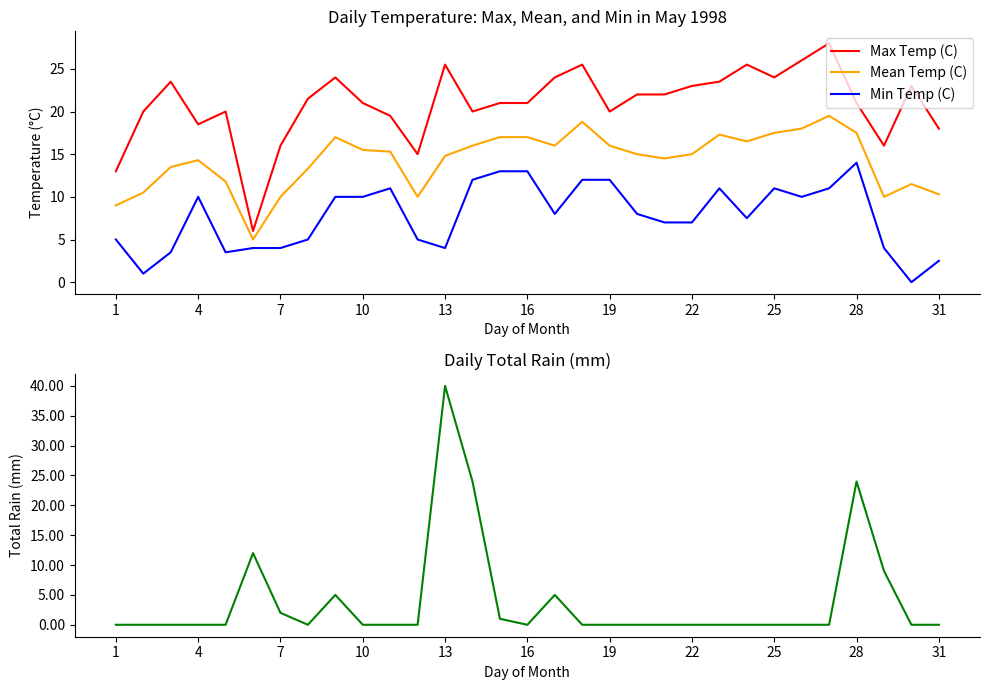

List the series in order of their peak value, lowest first.

Min Temp (C), Mean Temp (C), Max Temp (C), Total Rain (mm)